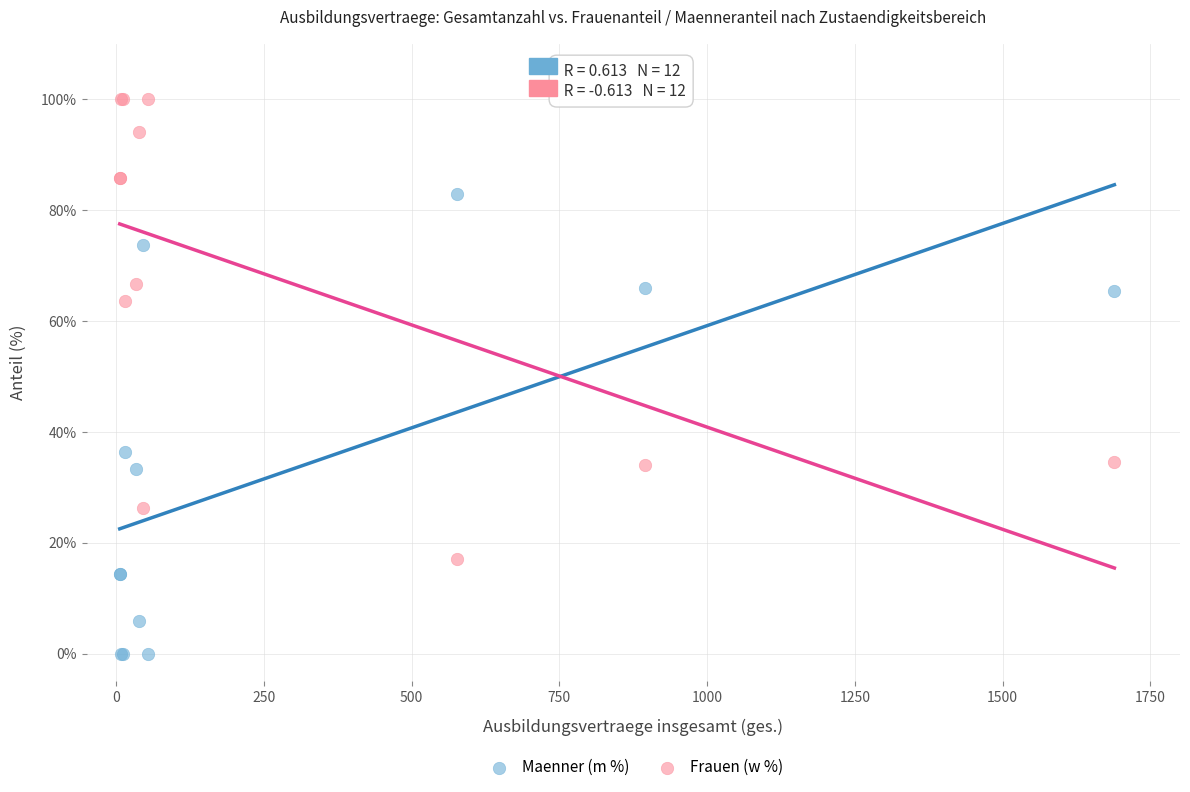

In the Frauen (w %) series, what Y value is closest to 58?

63.6